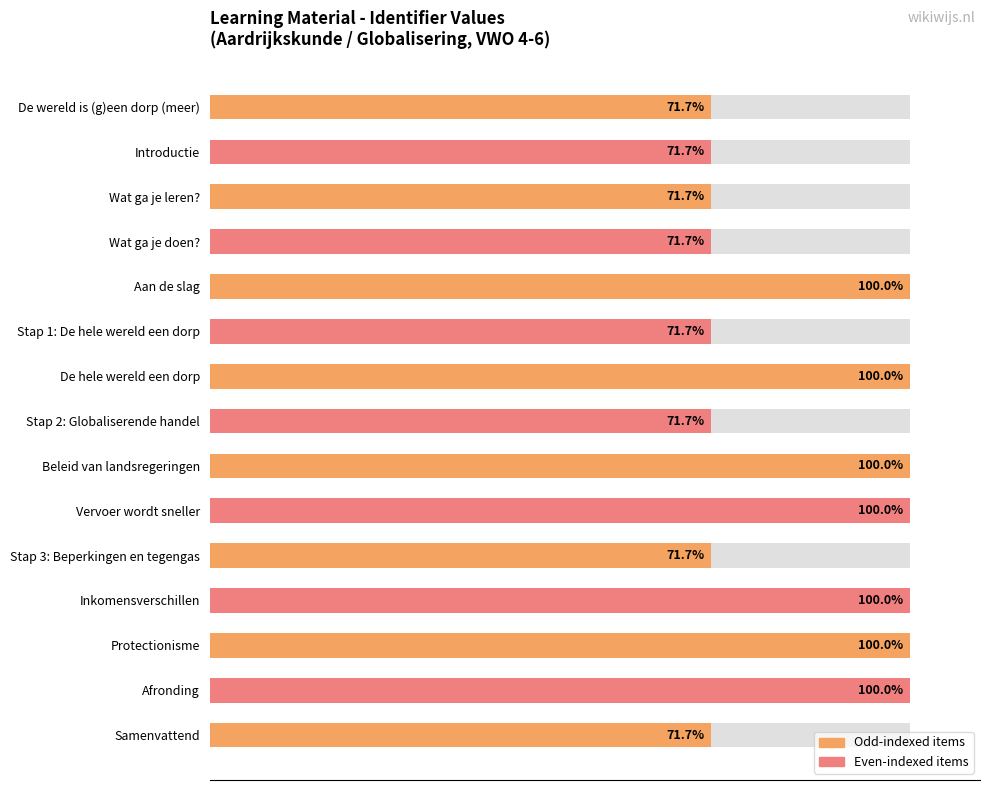

What is the greatest value displayed?

100.0